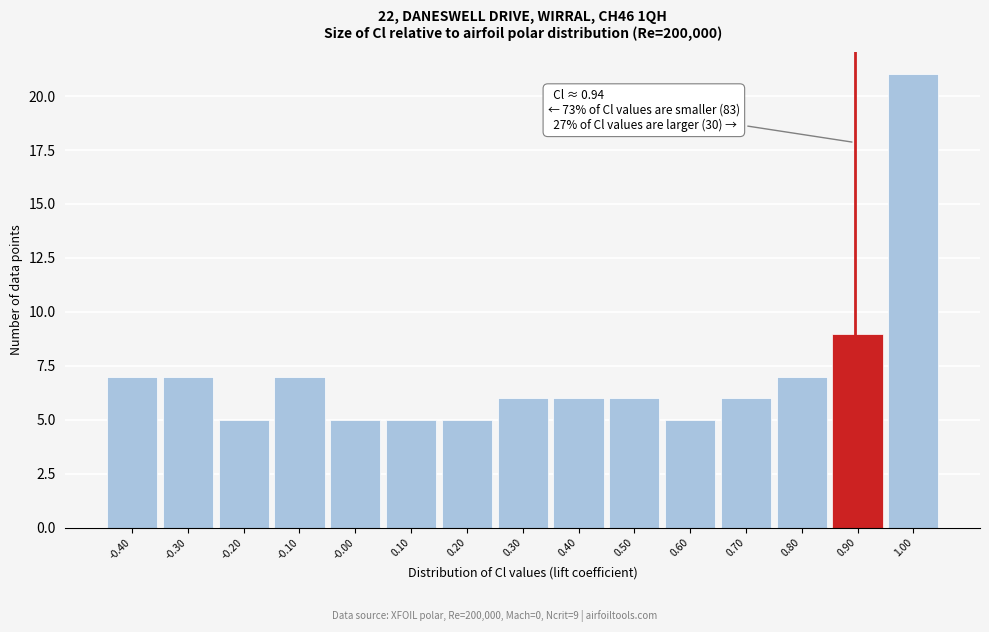

Reading left to right, list all the values displayed in this chart.

7	7	5	7	5	5	5	6	6	6	5	6	7	9	21